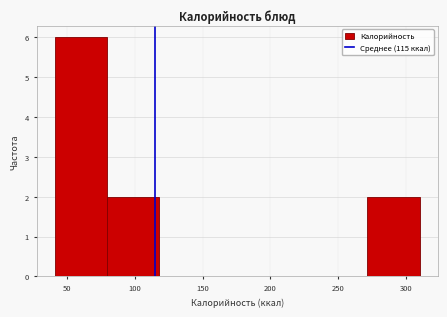

Reading left to right, list every bar in this chart as the range it spans on the x-axis followed by its height. Neither the bar edges nor the heights are printed on the chart, so give them approximately, as read against the axes.

40 to 80: 6
80 to 120: 2
120 to 155: 0
155 to 195: 0
195 to 235: 0
235 to 270: 0
270 to 310: 2